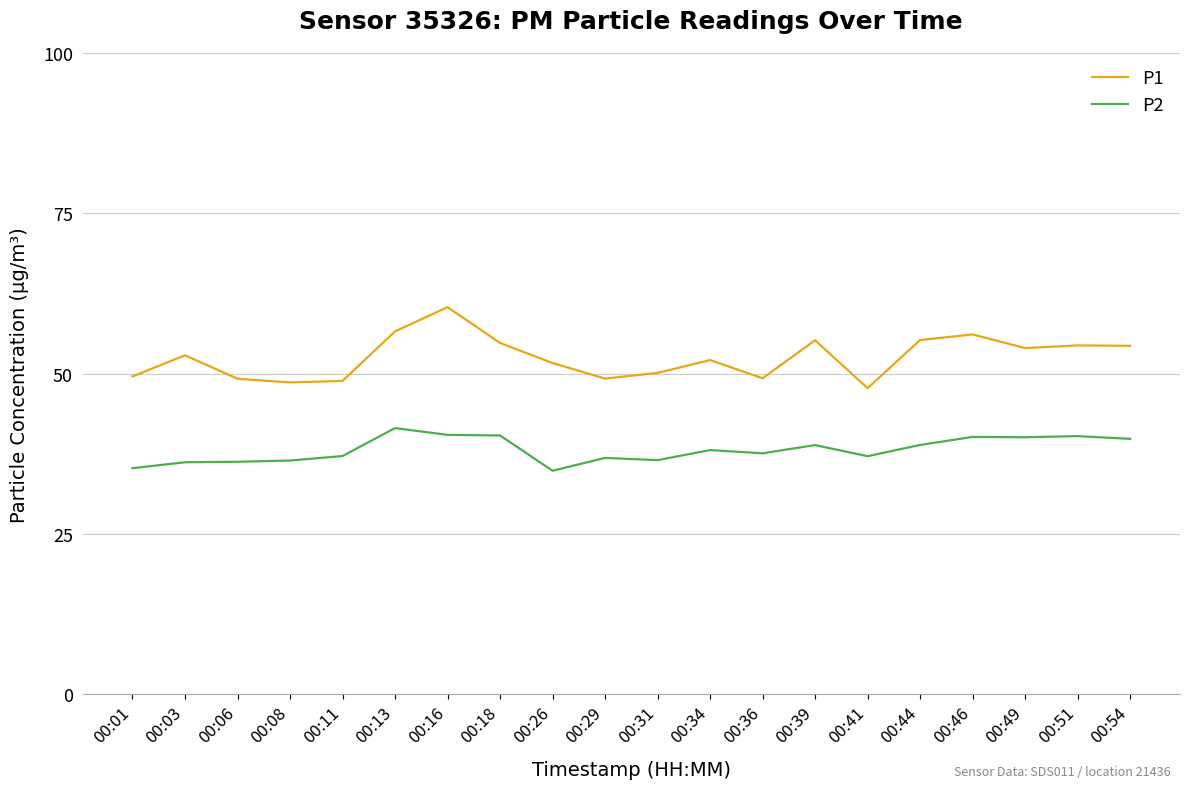

At which category is the sum across all series the highest?

00:16